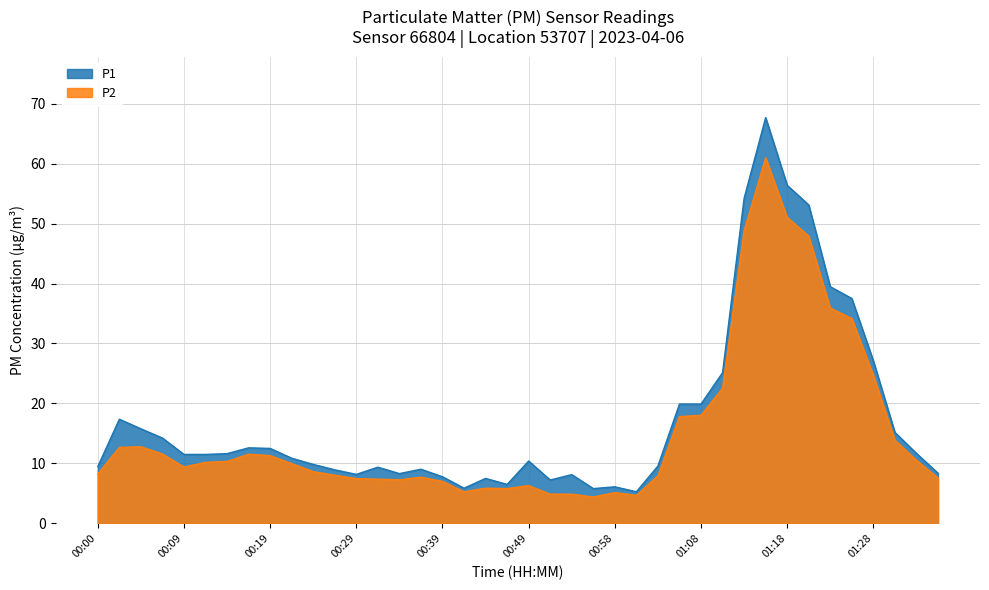

Which series has the widest spread of values?

P1